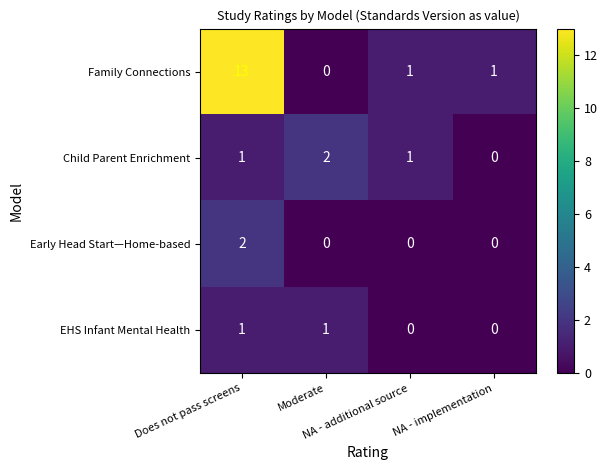

What is the sum of all Family Connections values?

15